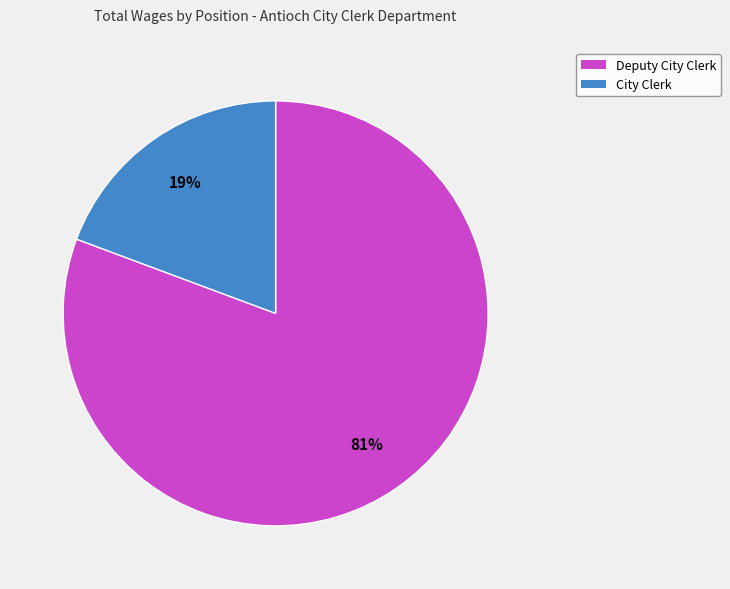

What is the ratio of the value at City Clerk to the value at Deputy City Clerk?

0.2